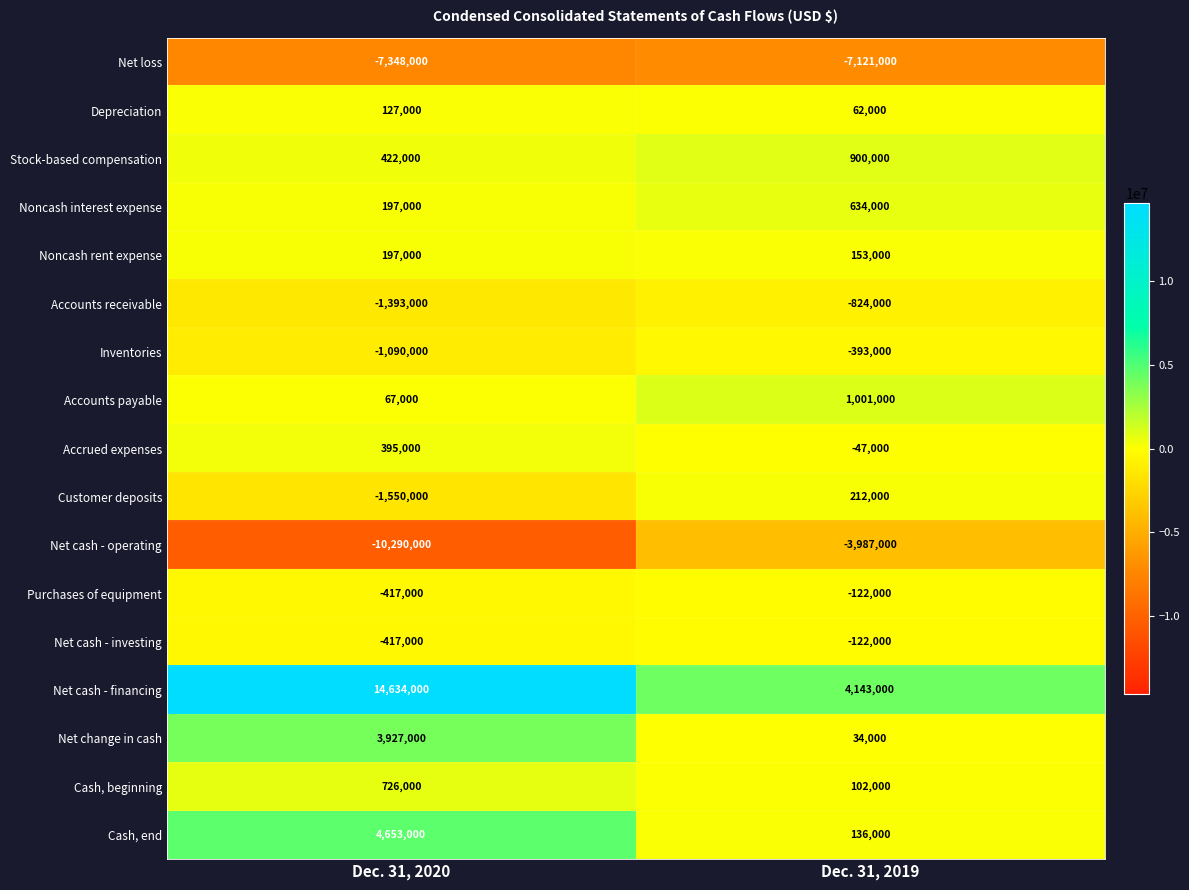

What is the difference between the highest and lowest values at Dec. 31, 2020?

24924000